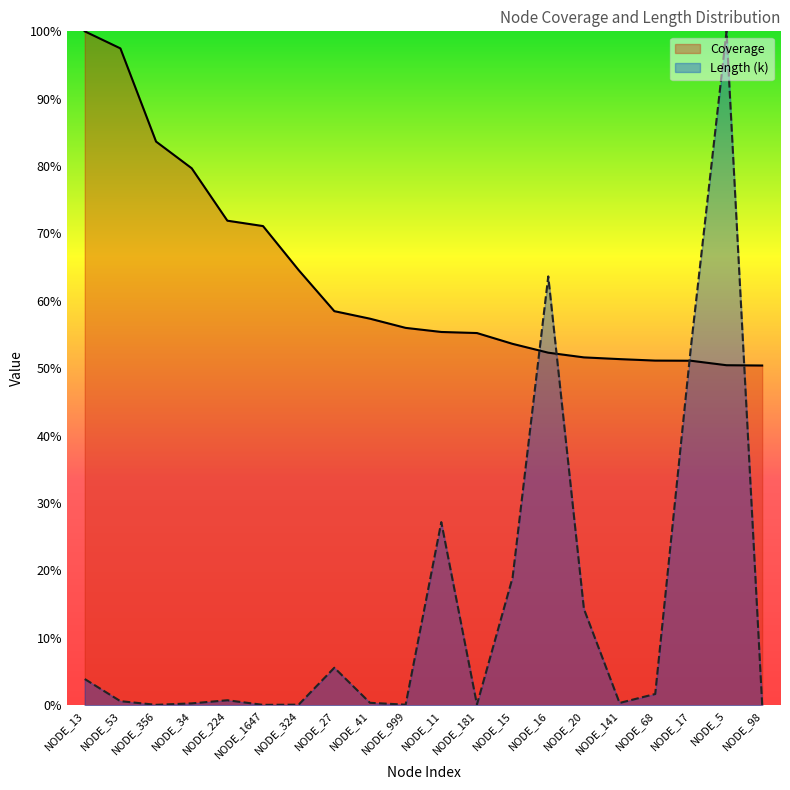

What is the difference between the second highest and second lowest values in the Length (k) series?

63.6